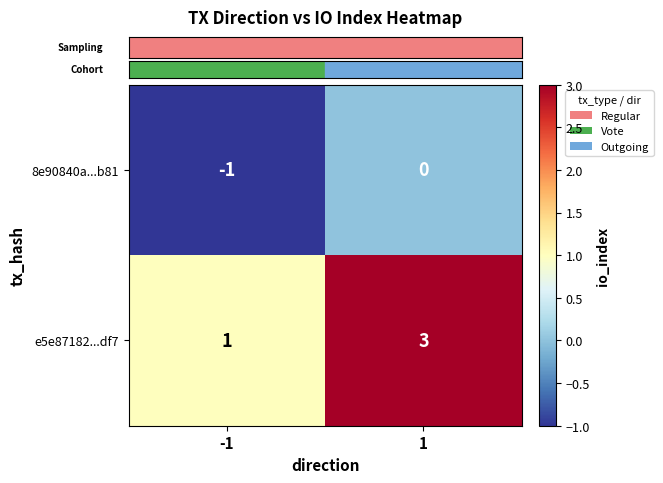

How many categories are shown in the chart?

2